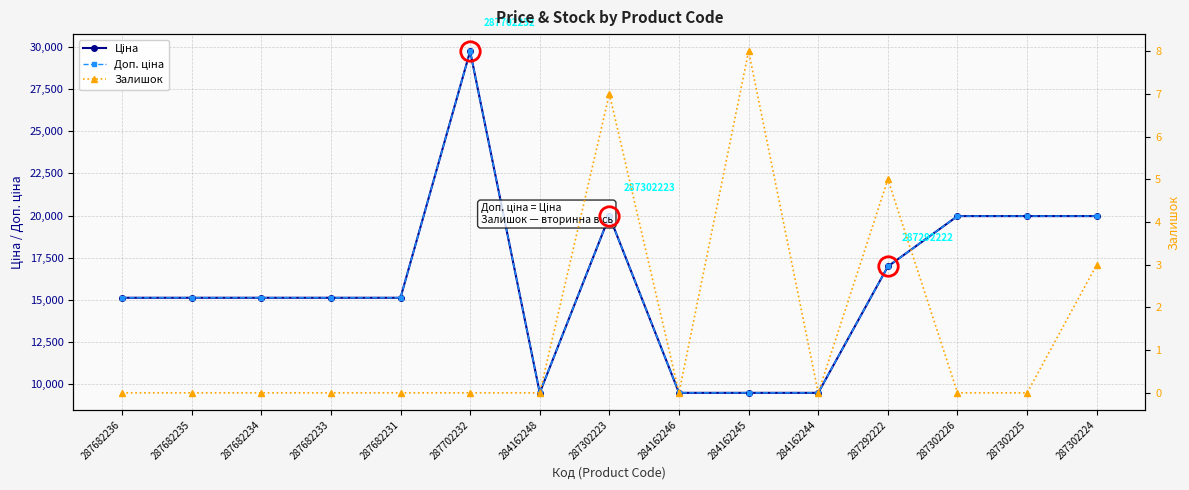

Rank the series by their maximum value, from lowest to highest.

Залишок, Ціна, Доп. ціна